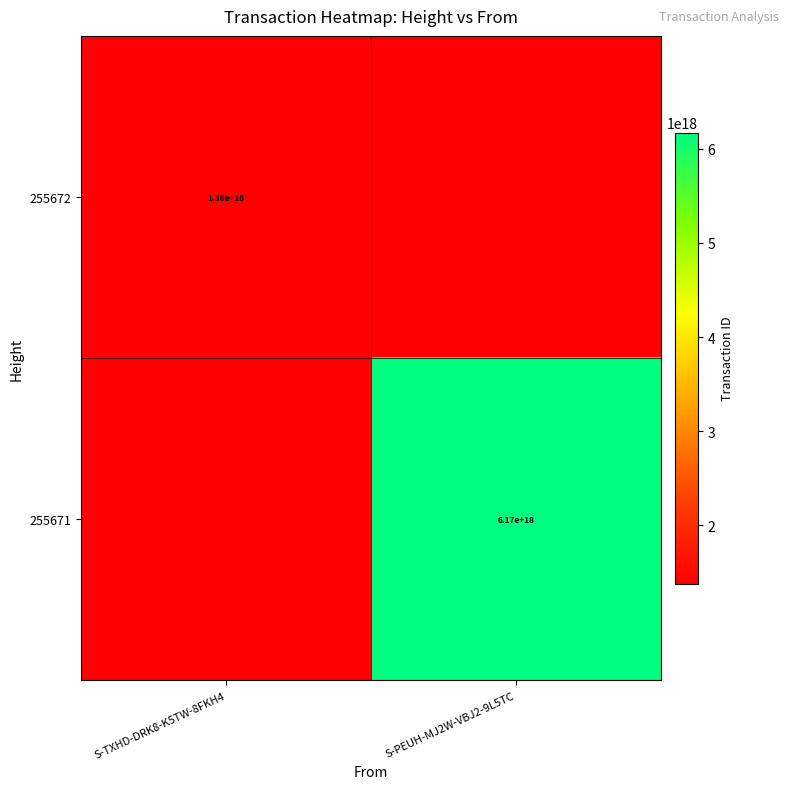

Is it true that 255672 equals 1380000000000000000 at S-TXHD-DRK8-K5TW-8FKH4?

True